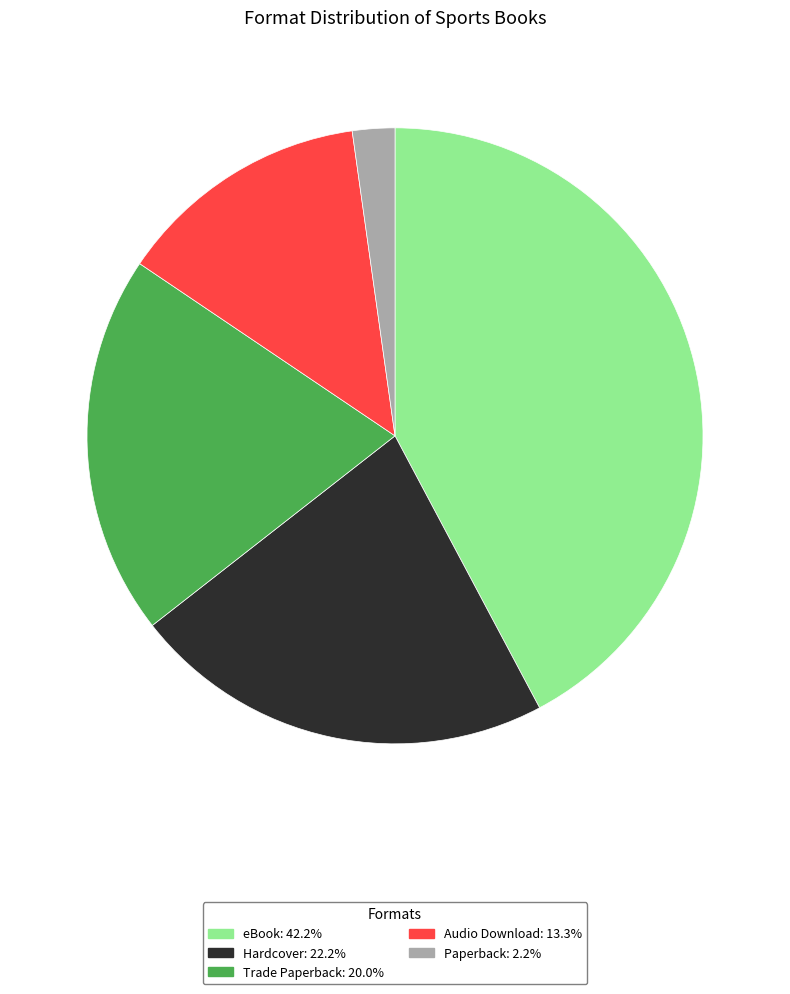

Do Hardcover and Audio Download together represent more than half of the pie?

No